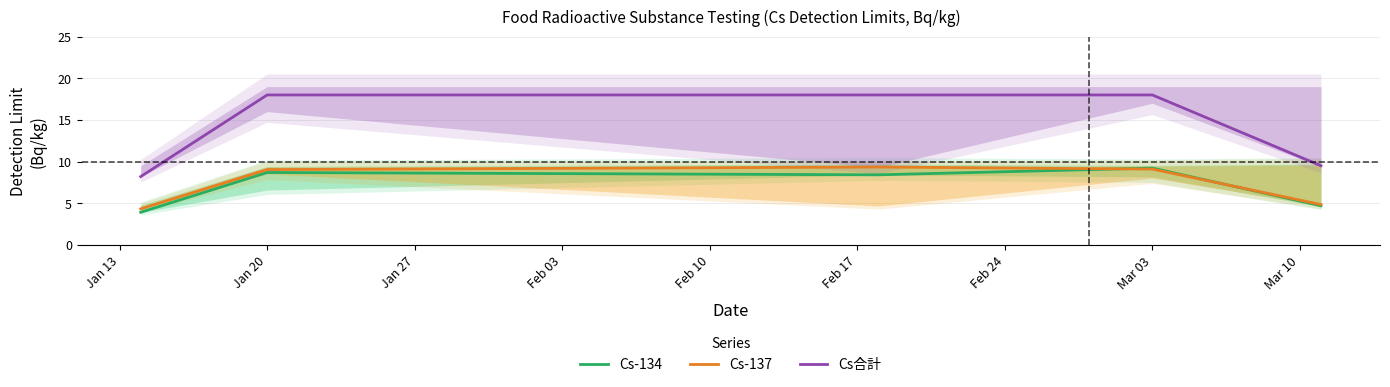

What is the highest value of the Cs合計 series?

18.0